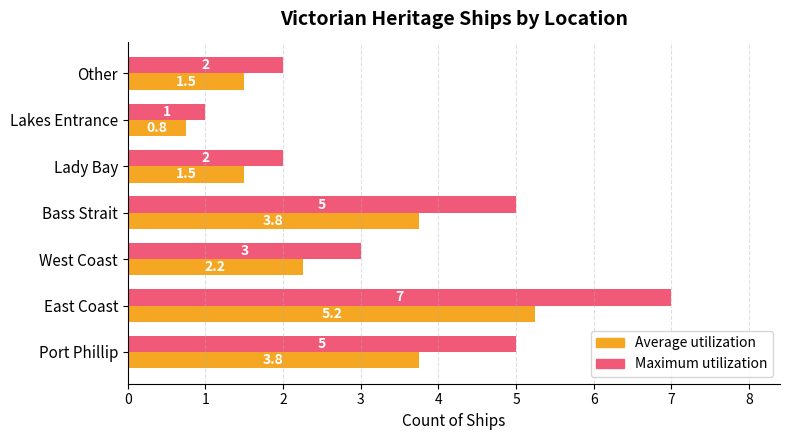

What is the smallest value displayed?

0.8